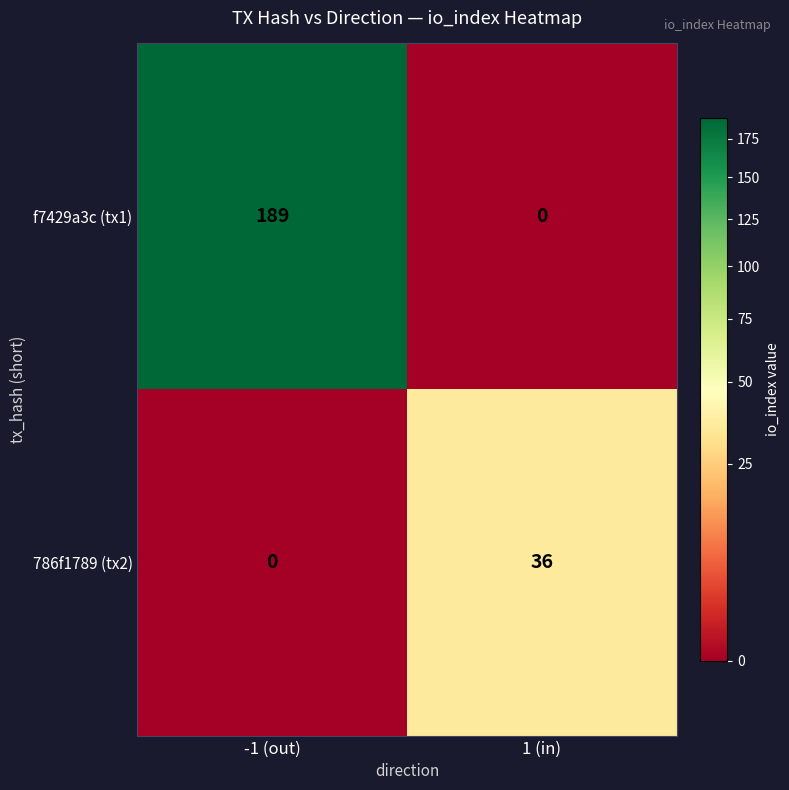

What is the difference between the maximum and minimum values in the f7429a3c (tx1) series?

189